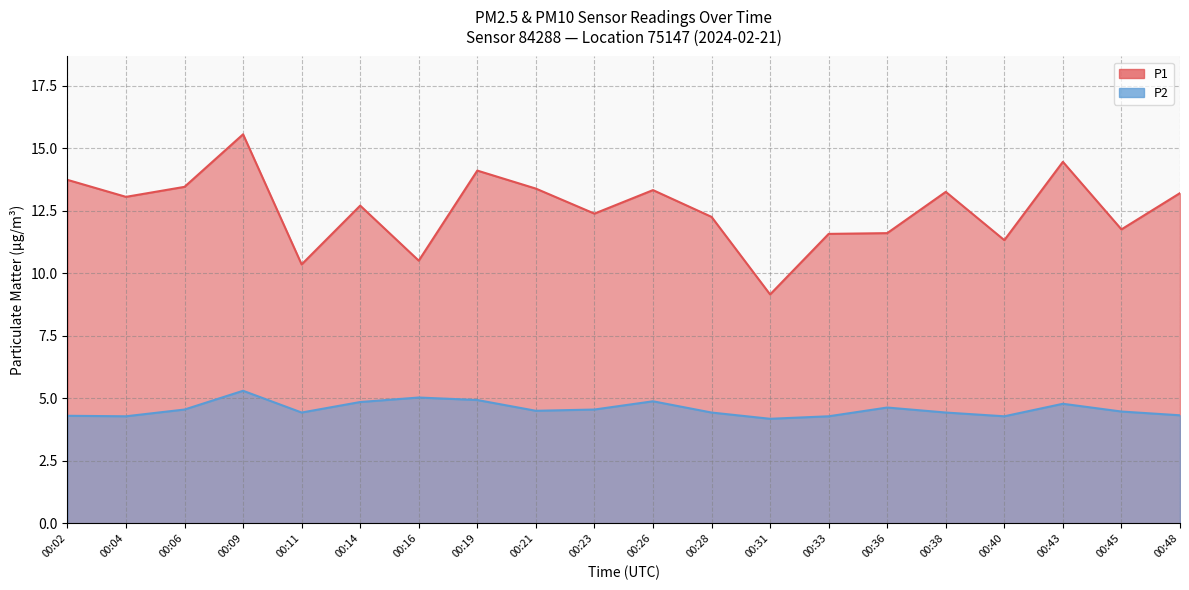

What is the value of the P1 point at the 1st from the left?

13.7